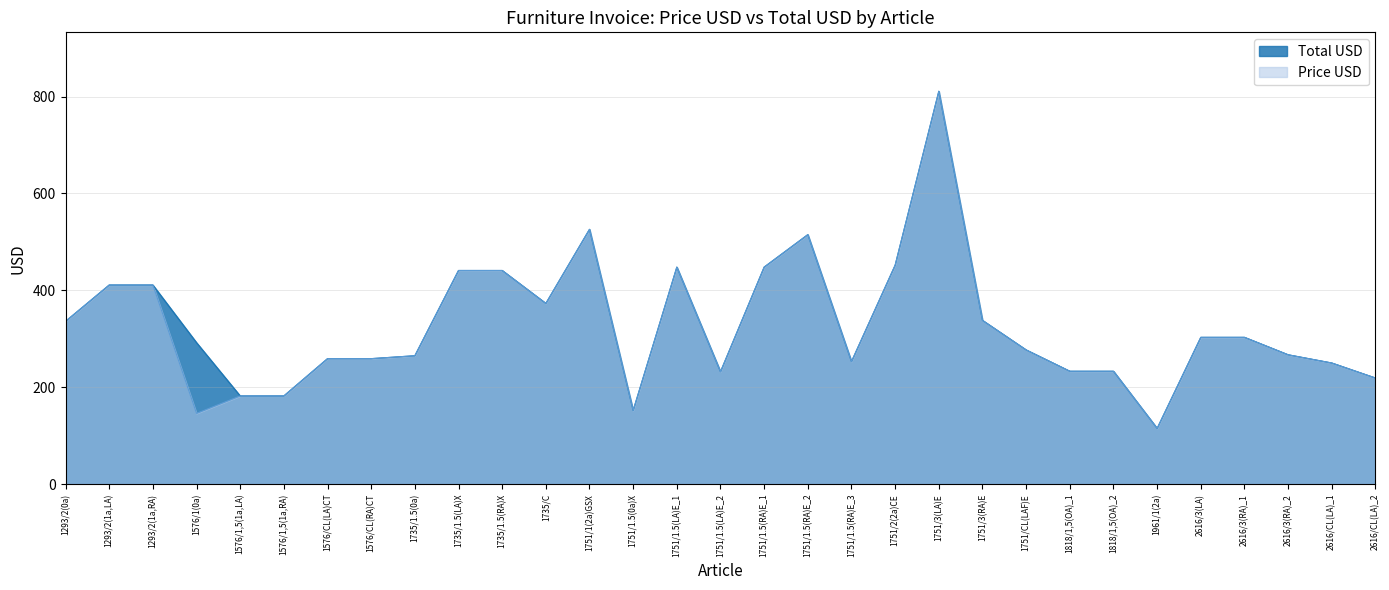

What is the maximum value for Price USD?

811